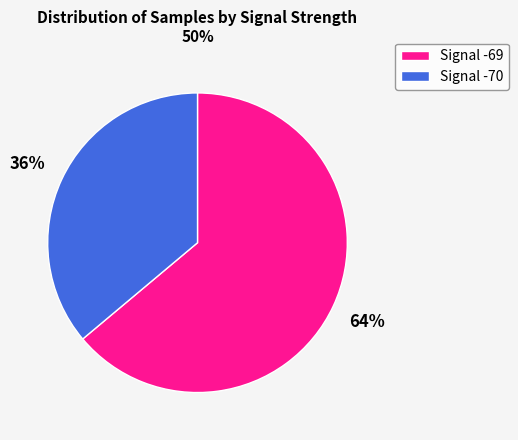

Is Signal -69 the majority of the pie?

Yes